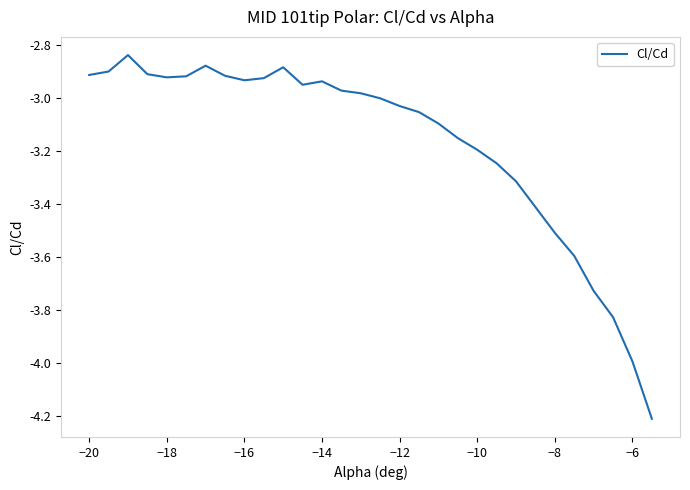

What is the difference between the maximum and minimum values?

1.4